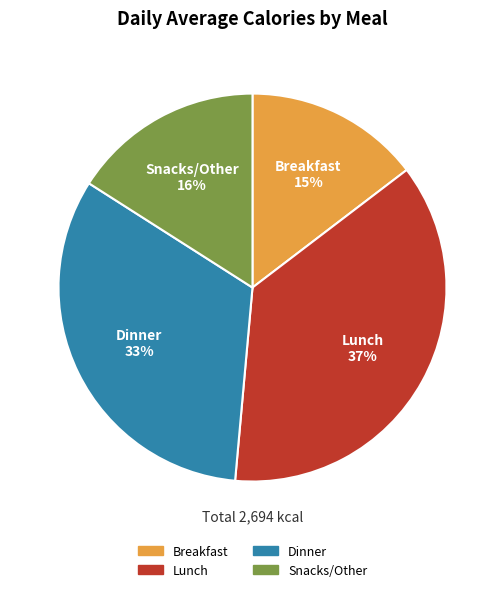

To the nearest percent, what is the difference between the Snacks/Other and Lunch slice percentages?

21%